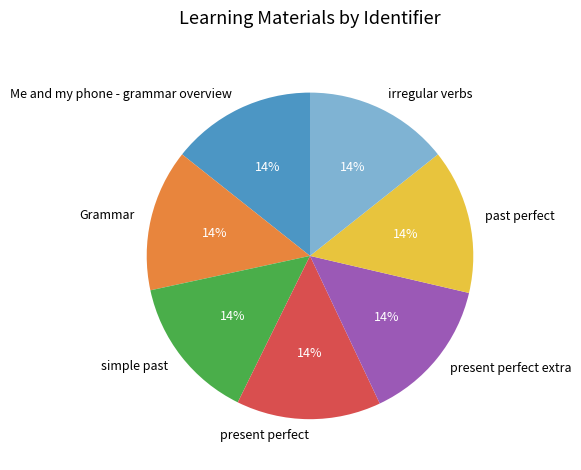

To the nearest percent, what is the combined percentage of present perfect and simple past?

29%